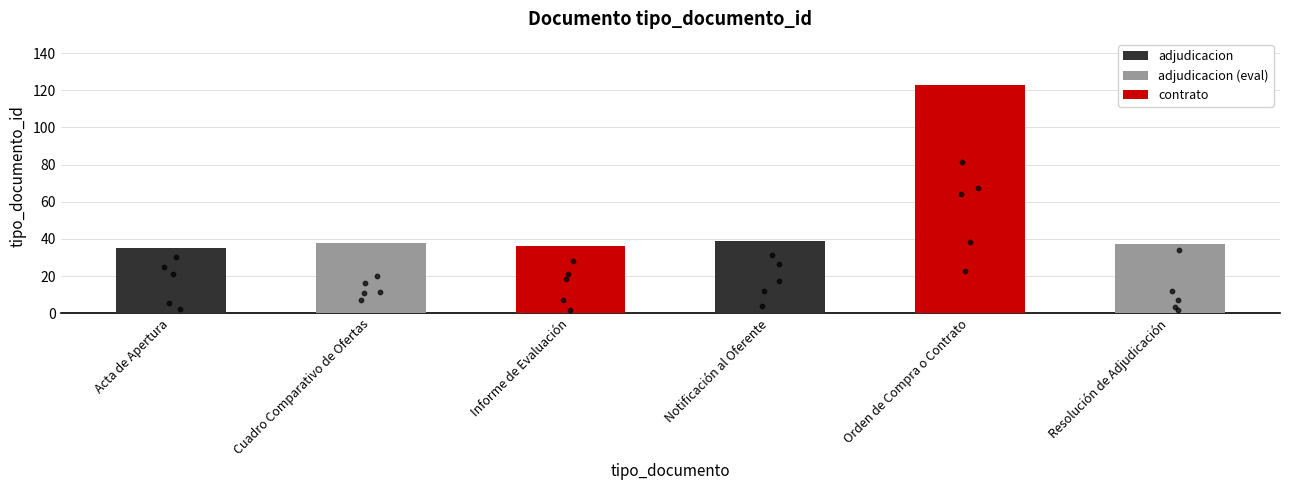

What is the change in value from Informe de Evaluación to Notificación al Oferente?

+3